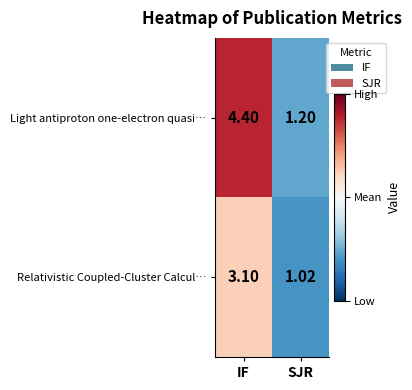

How many series are shown in this chart?

2